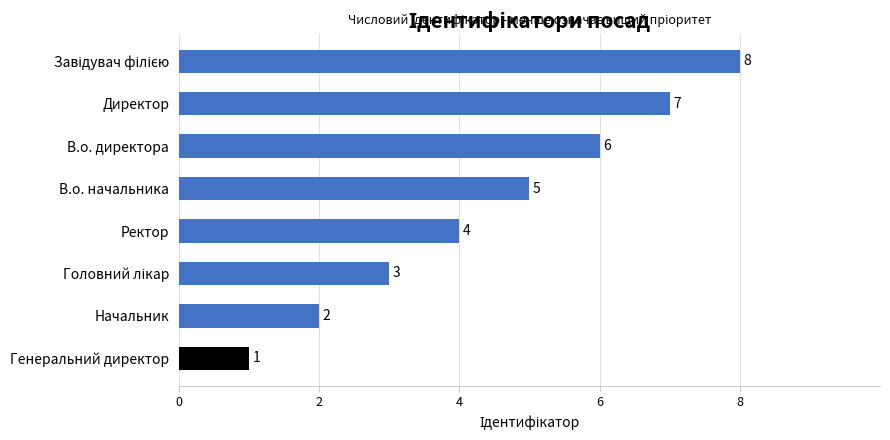

How many values are between 3 and 7?

5